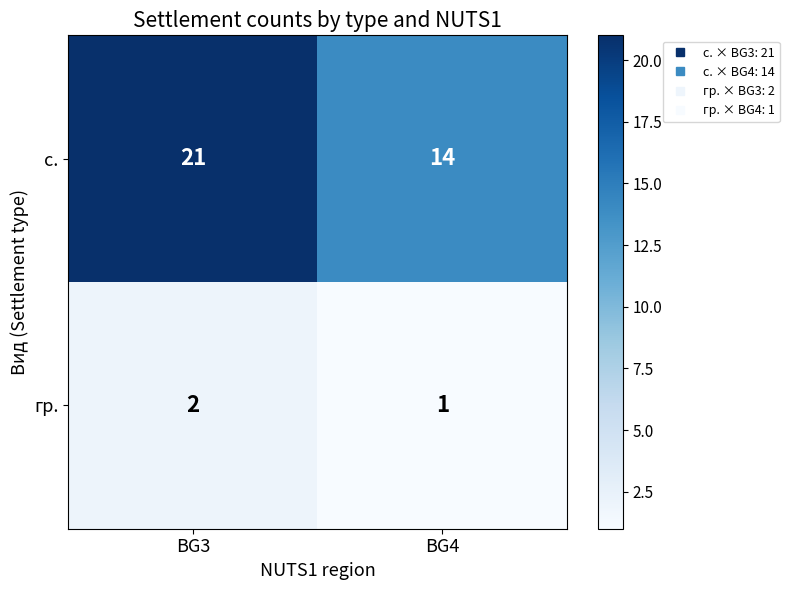

What is the difference between the с. values at BG3 and BG4?

7